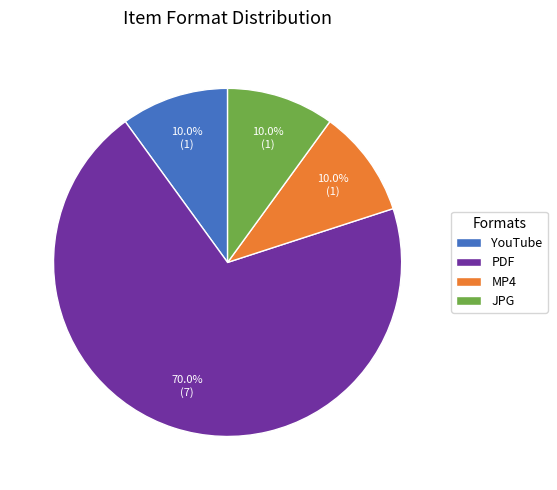

What percentage do MP4 and PDF together represent?

80.0%